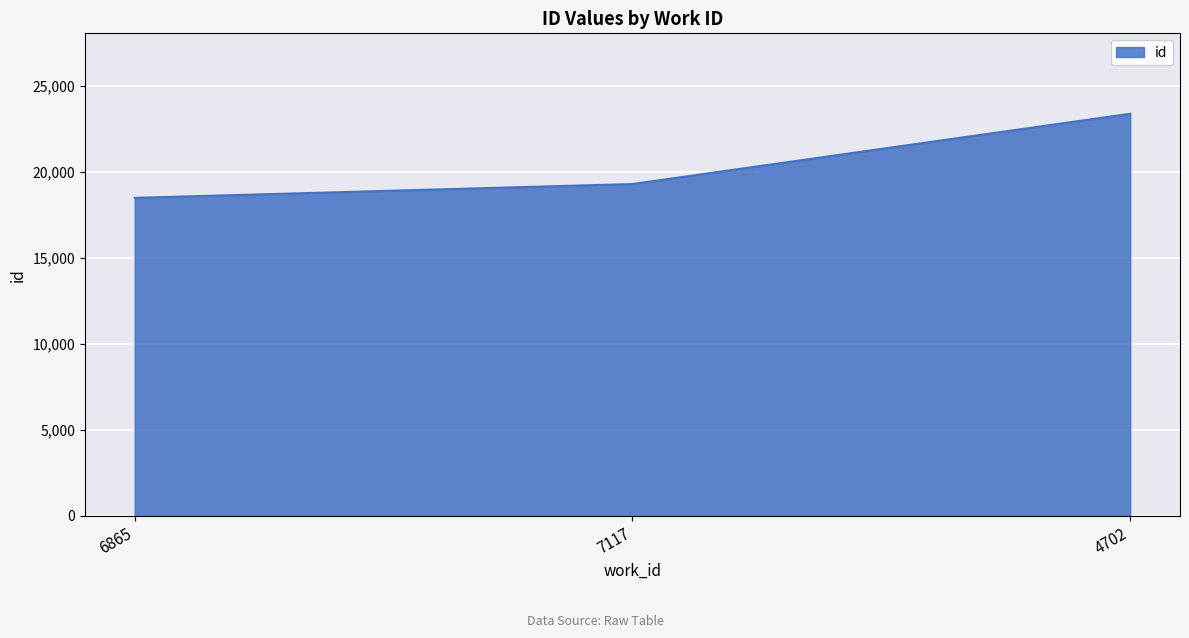

Which label corresponds to the smallest value in the chart?

6865